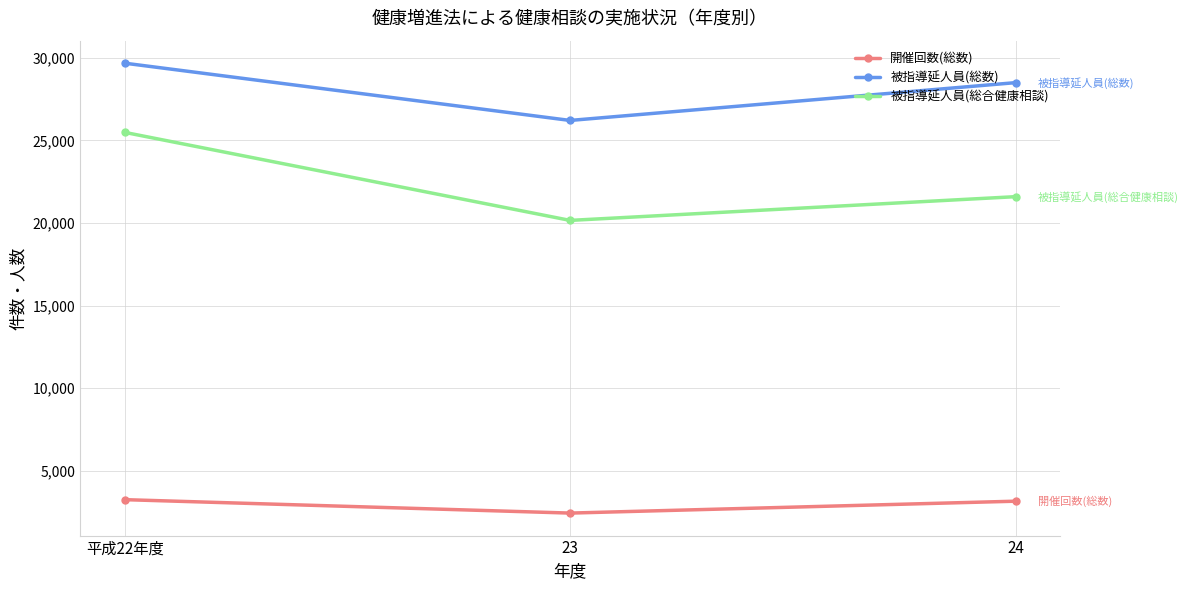

Which series has the largest total across all categories?

被指導延人員(総数)